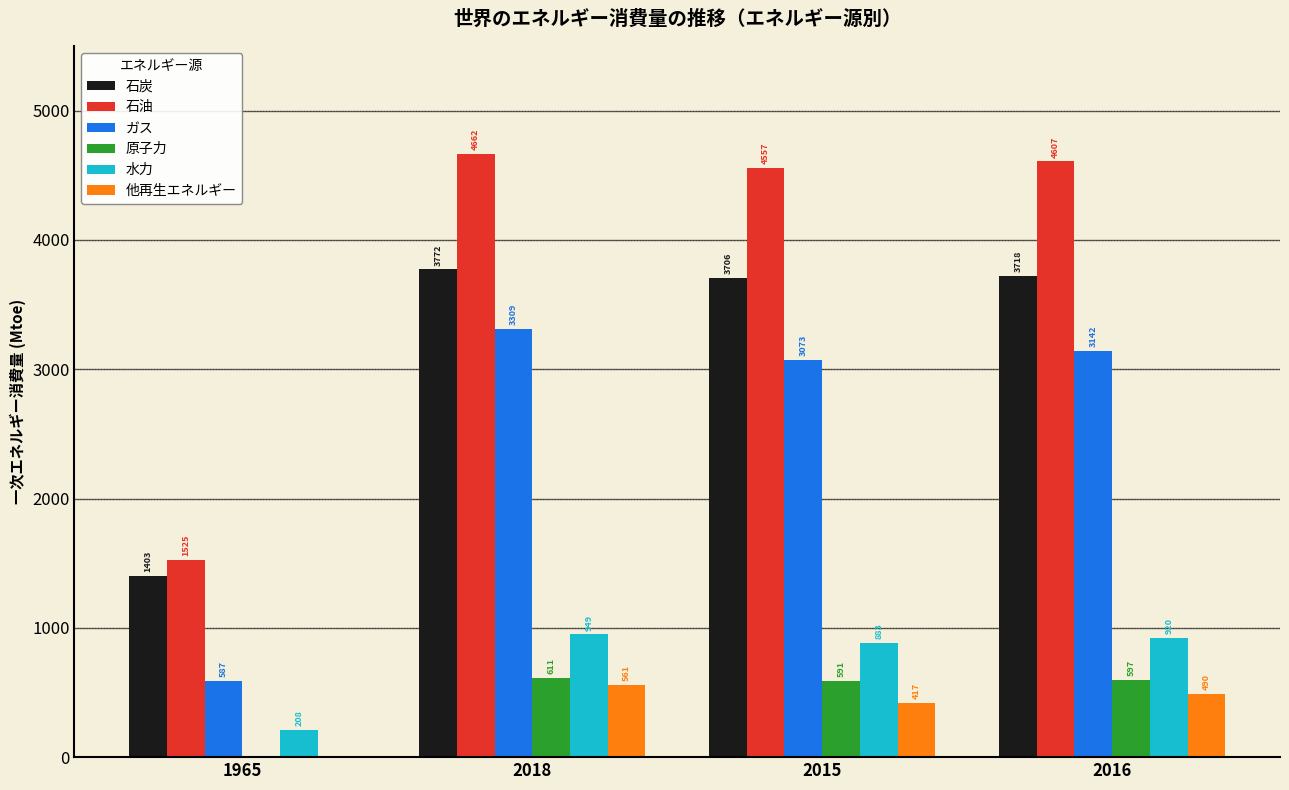

What is the greatest value displayed?

4662.1